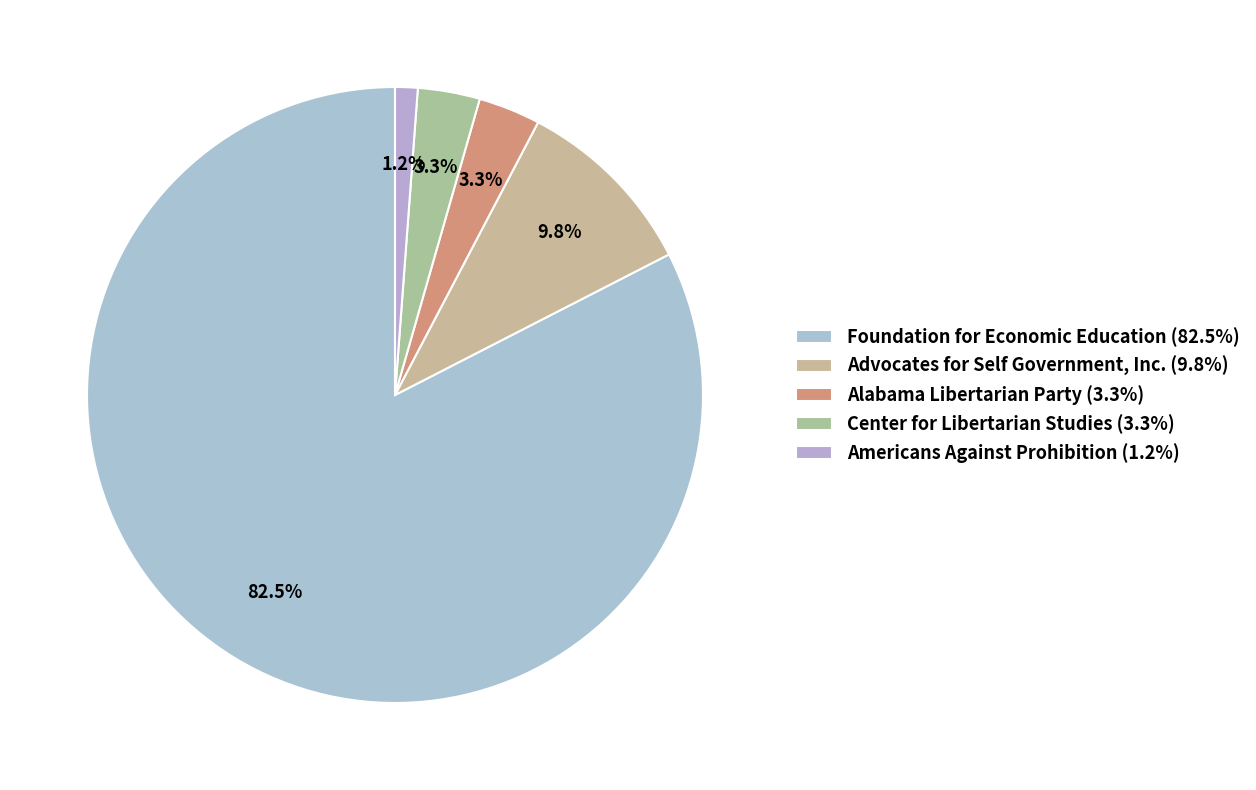

How many slices are in this pie chart?

5